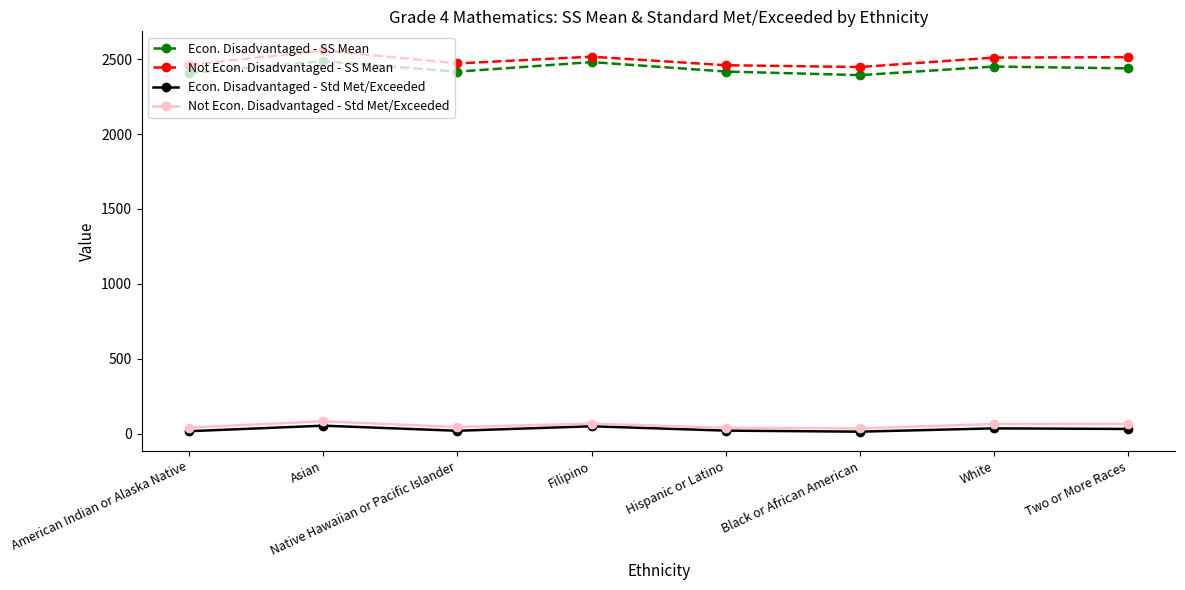

Rank the series at American Indian or Alaska Native from highest to lowest value.

Not Econ. Disadvantaged - SS Mean, Econ. Disadvantaged - SS Mean, Not Econ. Disadvantaged - Std Met/Exceeded, Econ. Disadvantaged - Std Met/Exceeded